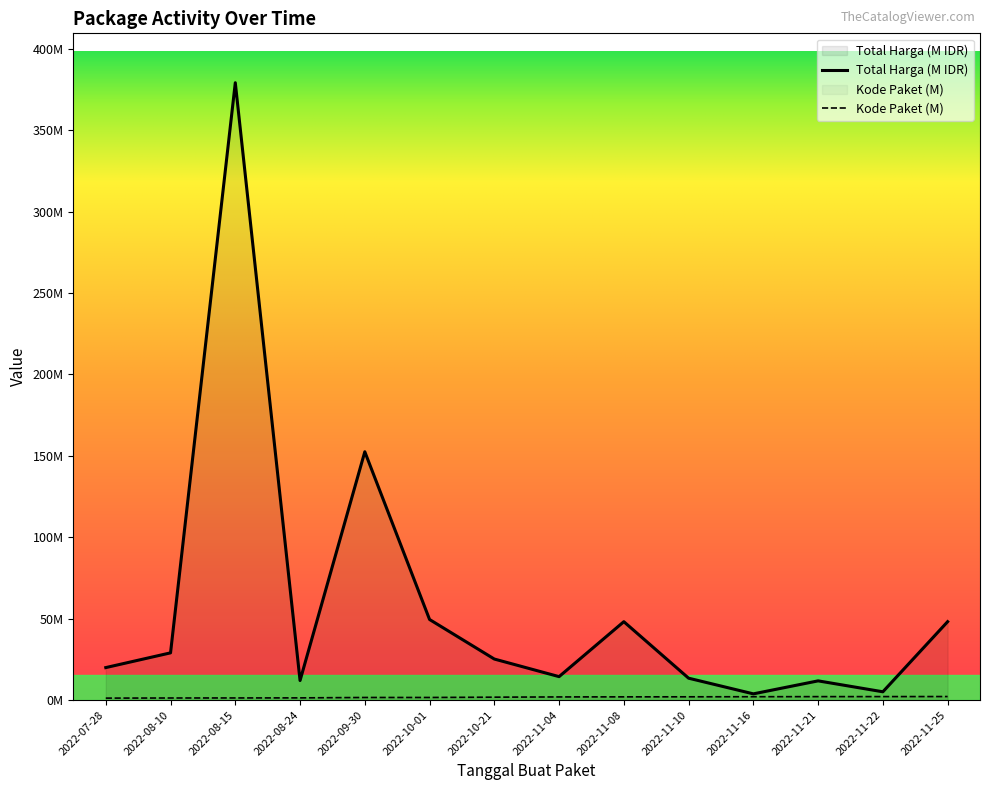

What are all the series names shown in the legend?

Total Harga, Kode Paket